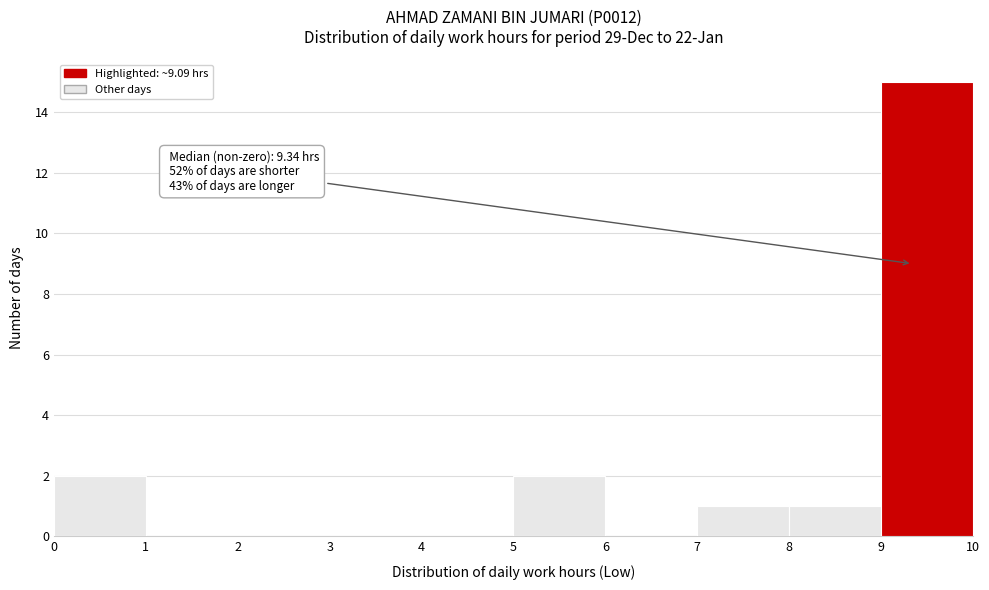

Over which range of the x-axis is the bar tallest?

9 to 10